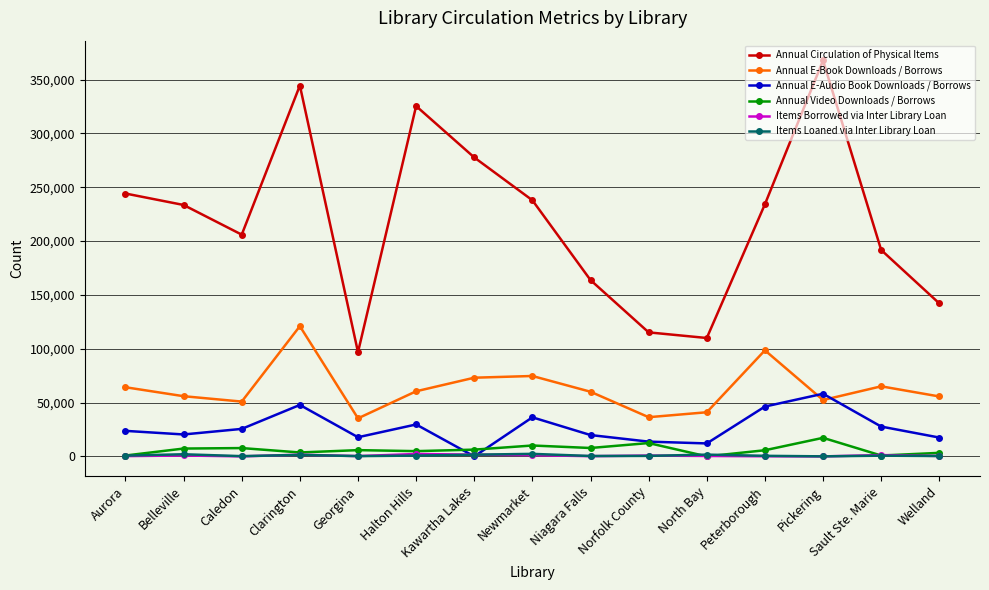

At which category is the sum across all series the highest?

Clarington